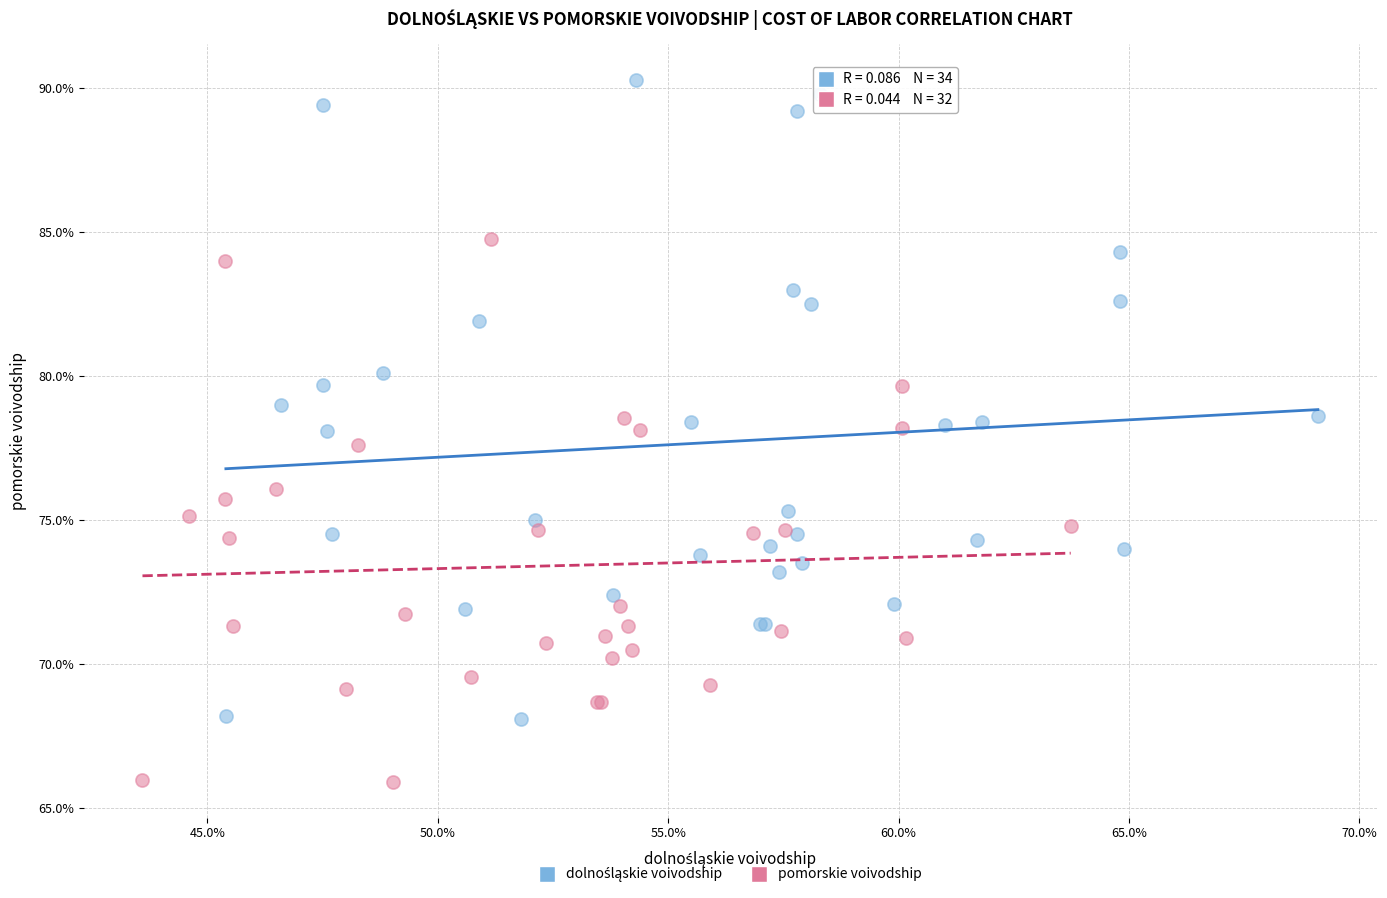

Which series reaches the minimum Y coordinate?

pomorskie voivodship